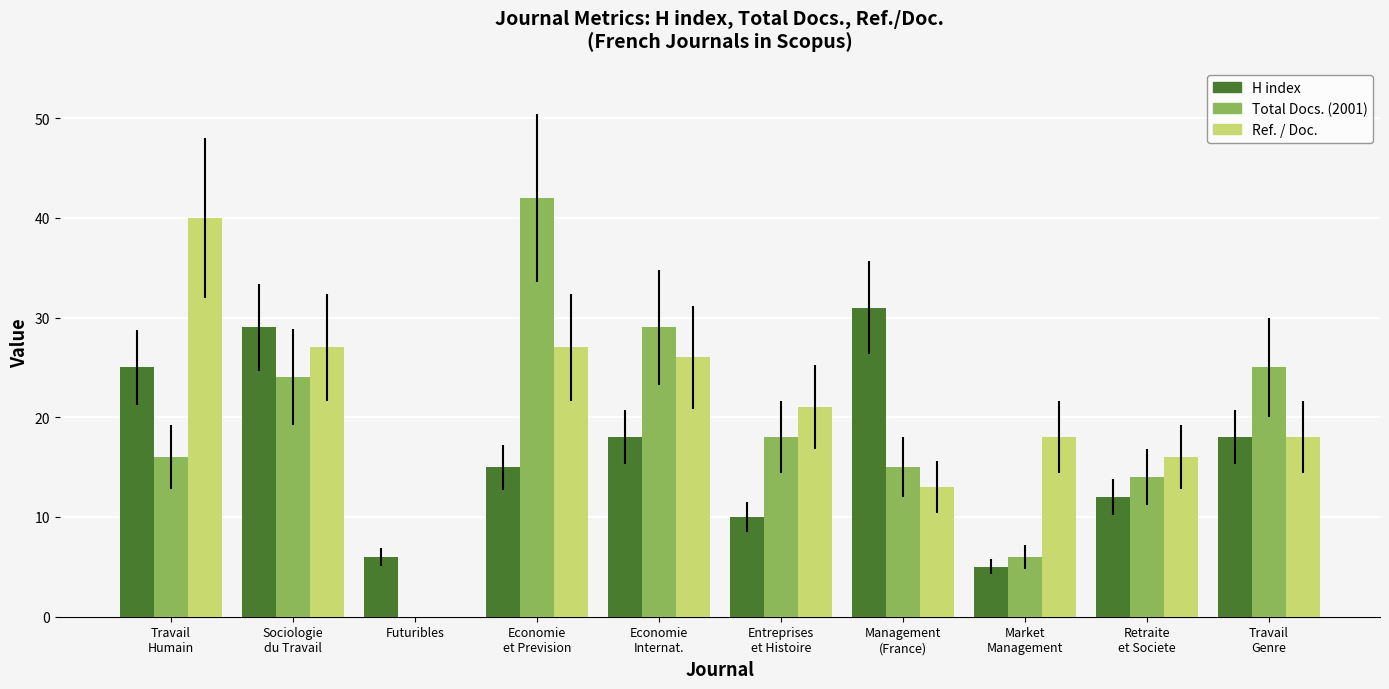

What is the sum of all Ref. / Doc. values?

206